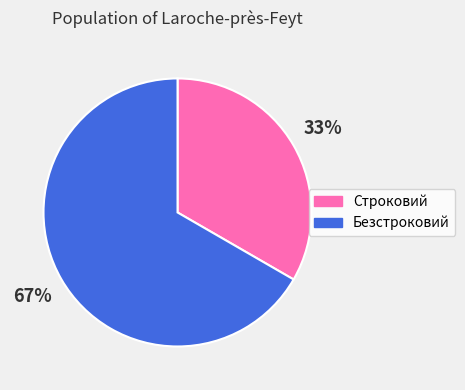

To the nearest percent, what is the combined percentage of Строковий and Безстроковий?

100%